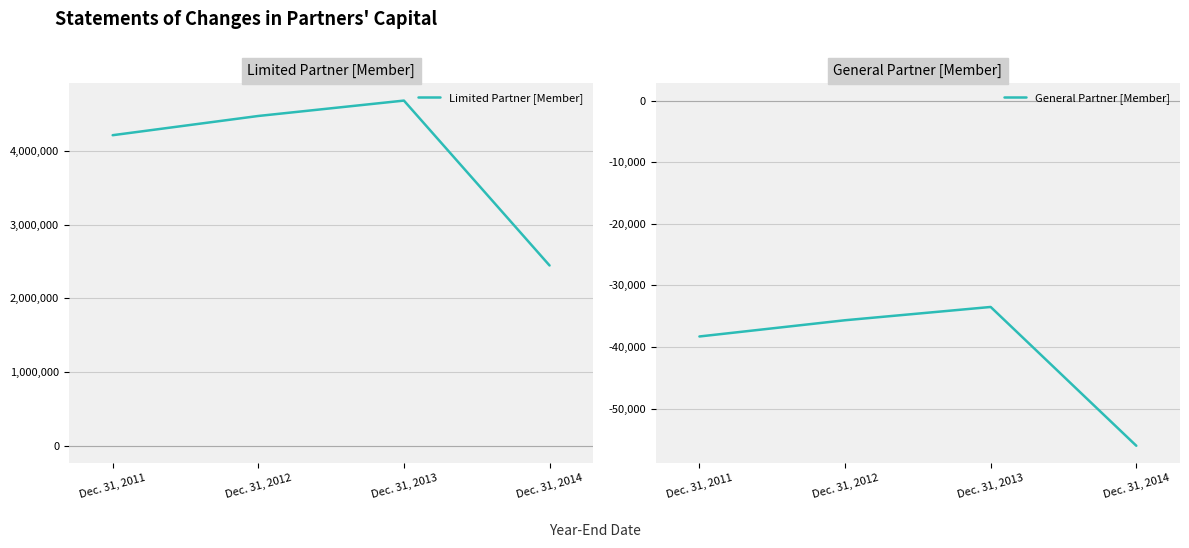

At which label does General Partner [Member] first exceed -35652?

Dec. 31, 2013